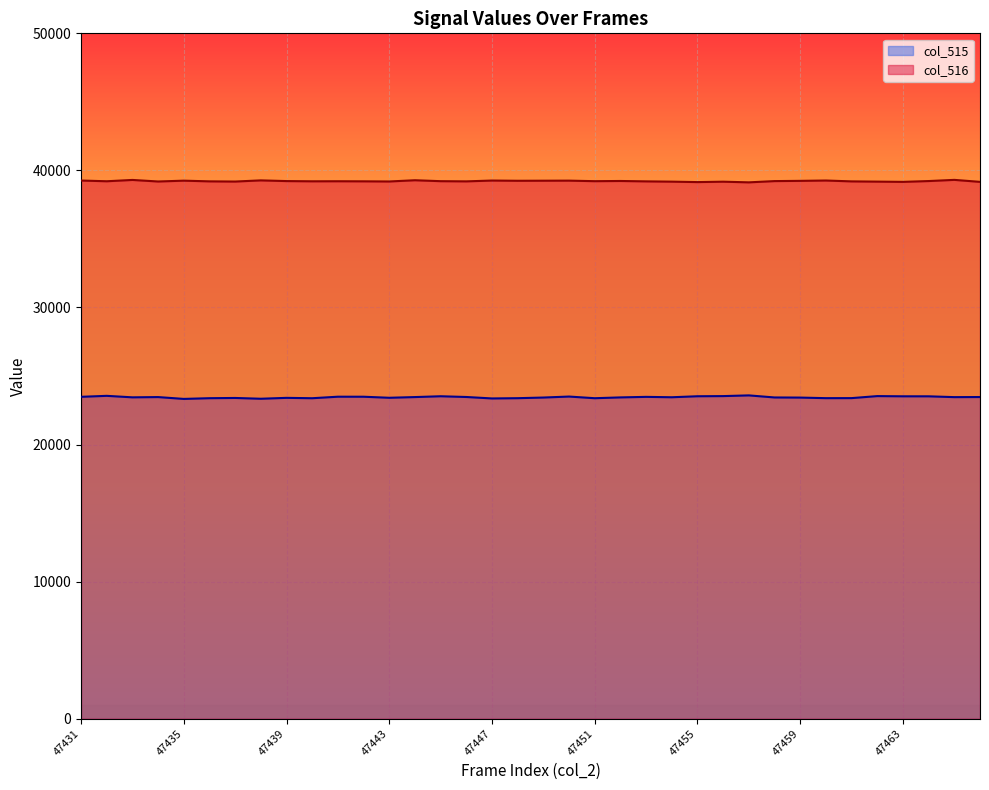

What is the total value across all series at 47446?

62672